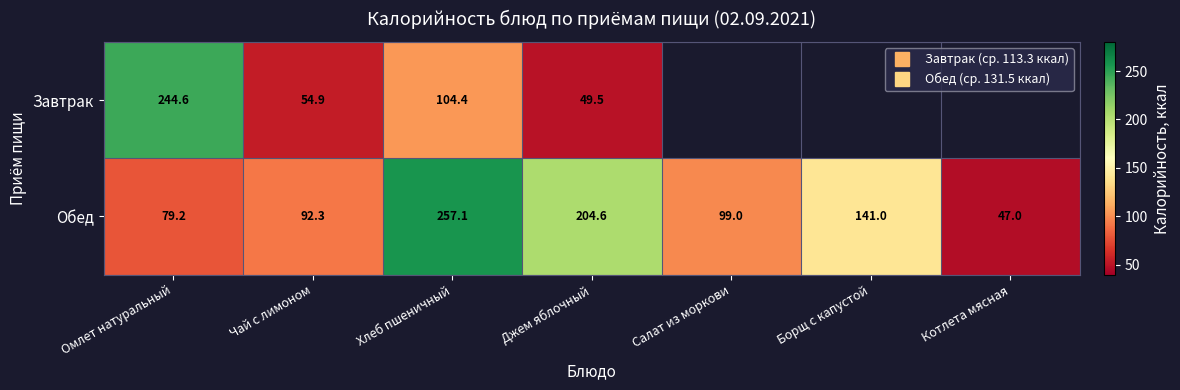

Where does the Обед series first go above 99?

Хлеб пшеничный